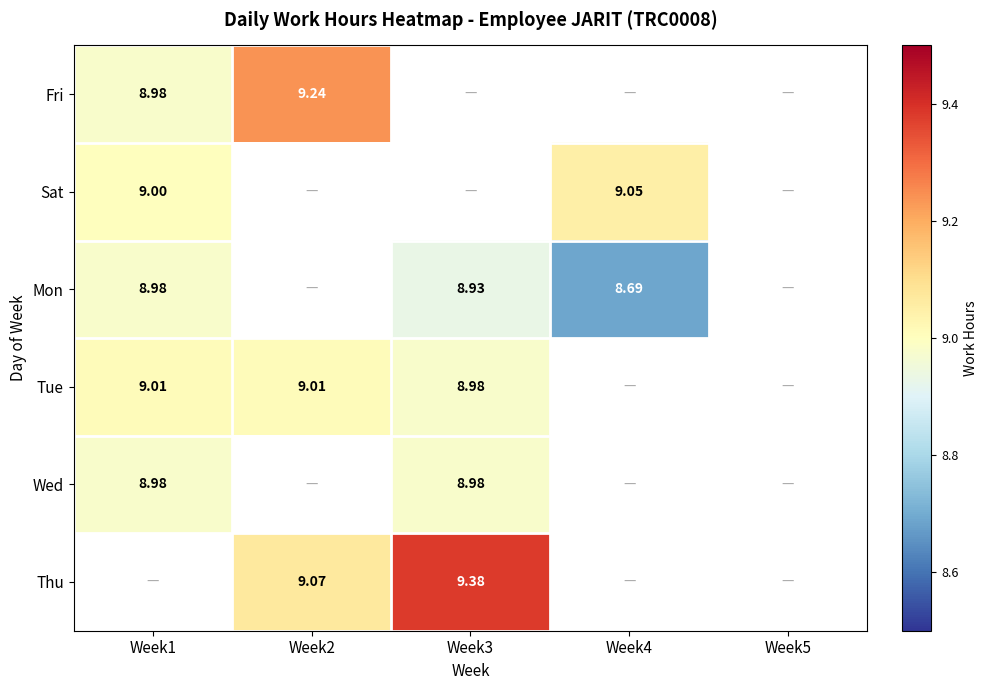

What is the greatest value displayed?

9.4